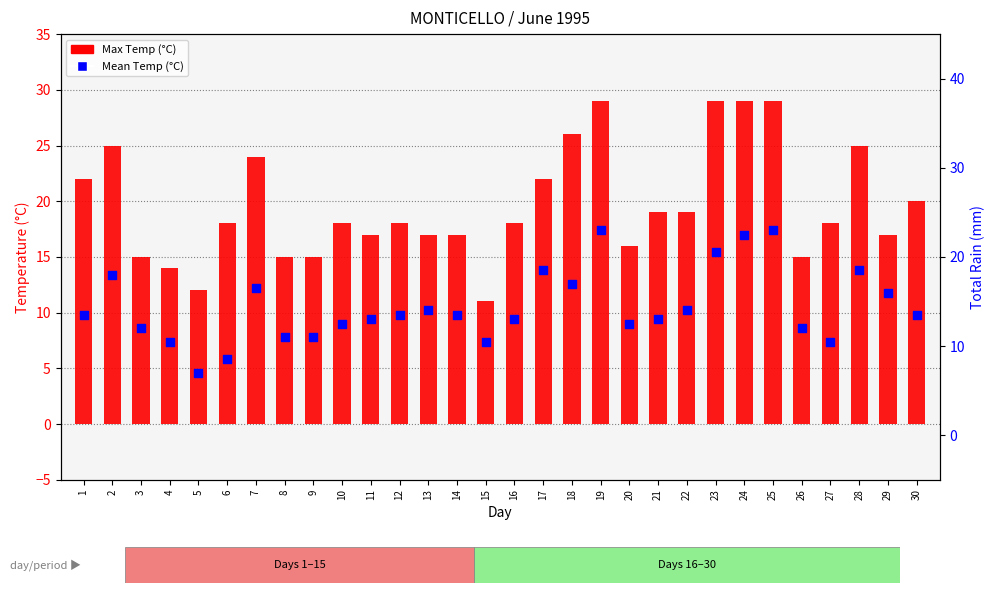

At which category is the sum across all series the highest?

19